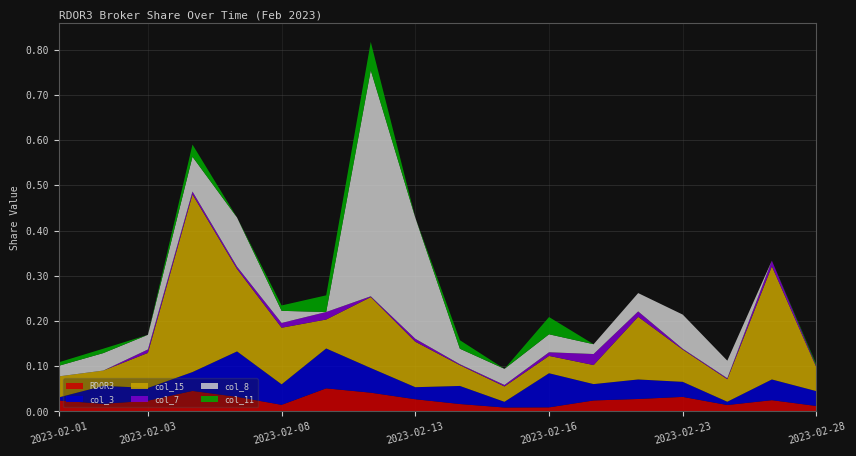

Reading left to right, transcribe all the data shown in this chart.

RDOR3: 2023-02-01=0.0	2023-02-02=0.0	2023-02-03=0.0	2023-02-06=0.0	2023-02-07=0.0	2023-02-08=0.0	2023-02-09=0.1	2023-02-10=0.0	2023-02-13=0.0	2023-02-14=0.0	2023-02-15=0.0	2023-02-16=0.0	2023-02-17=0.0	2023-02-22=0.0	2023-02-23=0.0	2023-02-24=0.0	2023-02-27=0.0	2023-02-28=0.0
col_3: 2023-02-01=0.0	2023-02-02=0.0	2023-02-03=0.0	2023-02-06=0.0	2023-02-07=0.1	2023-02-08=0.0	2023-02-09=0.1	2023-02-10=0.1	2023-02-13=0.0	2023-02-14=0.0	2023-02-15=0.0	2023-02-16=0.1	2023-02-17=0.0	2023-02-22=0.0	2023-02-23=0.0	2023-02-24=0.0	2023-02-27=0.0	2023-02-28=0.0
col_15: 2023-02-01=0.0	2023-02-02=0.0	2023-02-03=0.1	2023-02-06=0.4	2023-02-07=0.2	2023-02-08=0.1	2023-02-09=0.1	2023-02-10=0.2	2023-02-13=0.1	2023-02-14=0.0	2023-02-15=0.0	2023-02-16=0.0	2023-02-17=0.0	2023-02-22=0.1	2023-02-23=0.1	2023-02-24=0.0	2023-02-27=0.3	2023-02-28=0.1
col_7: 2023-02-01=0.0	2023-02-02=0.0	2023-02-03=0.0	2023-02-06=0.0	2023-02-07=0.0	2023-02-08=0.0	2023-02-09=0.0	2023-02-10=0.0	2023-02-13=0.0	2023-02-14=0.0	2023-02-15=0.0	2023-02-16=0.0	2023-02-17=0.0	2023-02-22=0.0	2023-02-23=0.0	2023-02-24=0.0	2023-02-27=0.0	2023-02-28=0.0
col_8: 2023-02-01=0.0	2023-02-02=0.0	2023-02-03=0.0	2023-02-06=0.1	2023-02-07=0.1	2023-02-08=0.0	2023-02-09=0.0	2023-02-10=0.5	2023-02-13=0.3	2023-02-14=0.0	2023-02-15=0.0	2023-02-16=0.0	2023-02-17=0.0	2023-02-22=0.0	2023-02-23=0.1	2023-02-24=0.0	2023-02-27=0.0	2023-02-28=0.0
col_11: 2023-02-01=0.0	2023-02-02=0.0	2023-02-03=0.0	2023-02-06=0.0	2023-02-07=0.0	2023-02-08=0.0	2023-02-09=0.0	2023-02-10=0.1	2023-02-13=0.0	2023-02-14=0.0	2023-02-15=0.0	2023-02-16=0.0	2023-02-17=0.0	2023-02-22=0.0	2023-02-23=0.0	2023-02-24=0.0	2023-02-27=0.0	2023-02-28=0.0